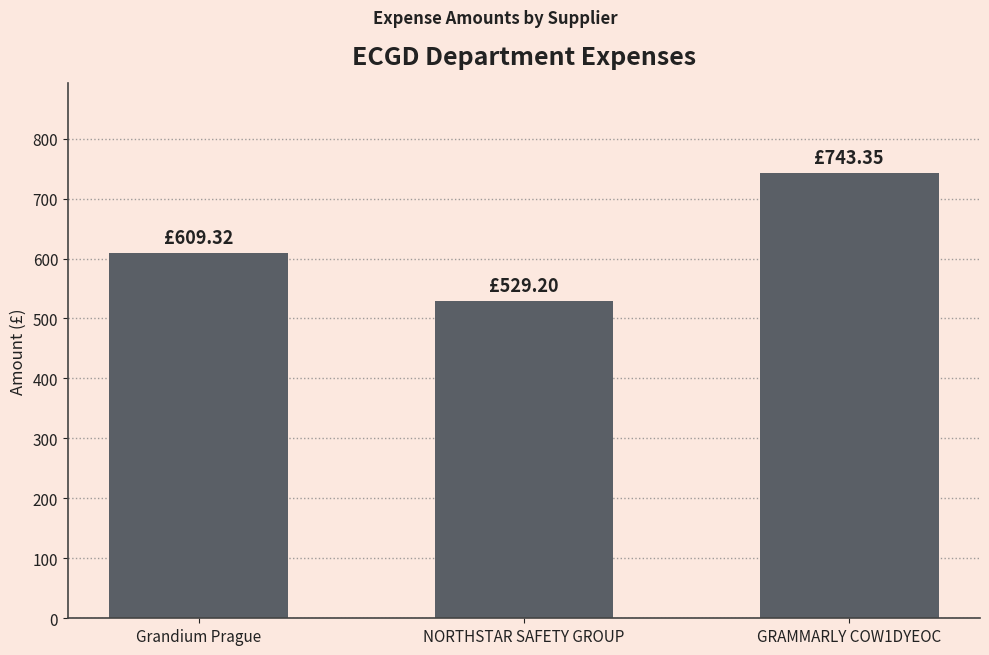

List the labels in order of value, largest first.

GRAMMARLY COW1DYEOC, Grandium Prague, NORTHSTAR SAFETY GROUP